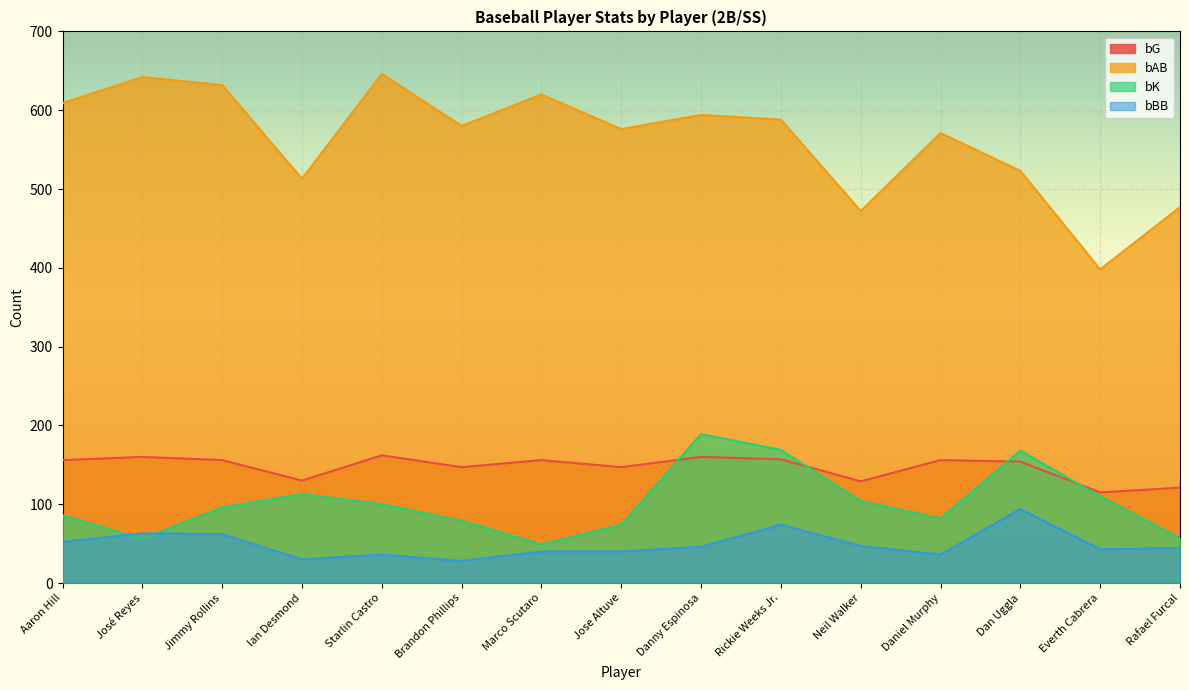

How many distinct data groups are displayed?

4